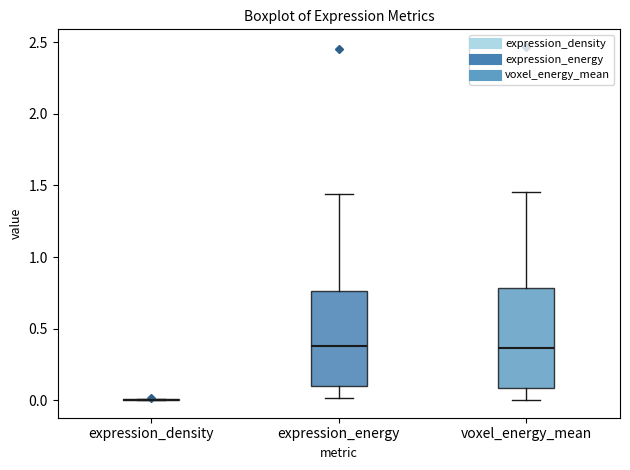

Reading left to right, read every box against the y-axis: the position of its median line, the range the box covers, and the ends of its whiskers. The values are not printed on the chart, so give them approximately, as read against the axis.

expression_density: box collapsed to a line at 0.00, whiskers 0.00 to 0.00
expression_energy: median 0.40, box 0.10 to 0.75, whiskers 0.00 to 1.45
voxel_energy_mean: median 0.35, box 0.10 to 0.80, whiskers 0.00 to 1.45